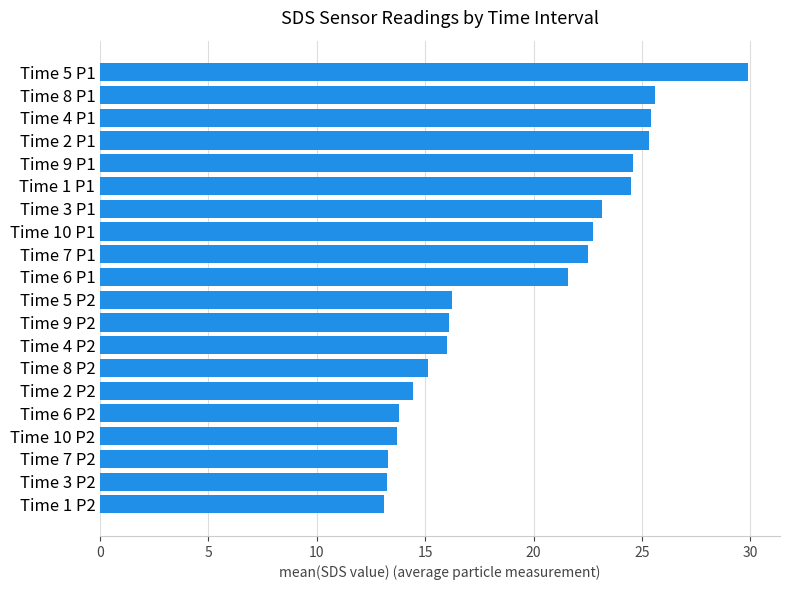

The value at Time 1 P2 is 13.1. True or false?

True